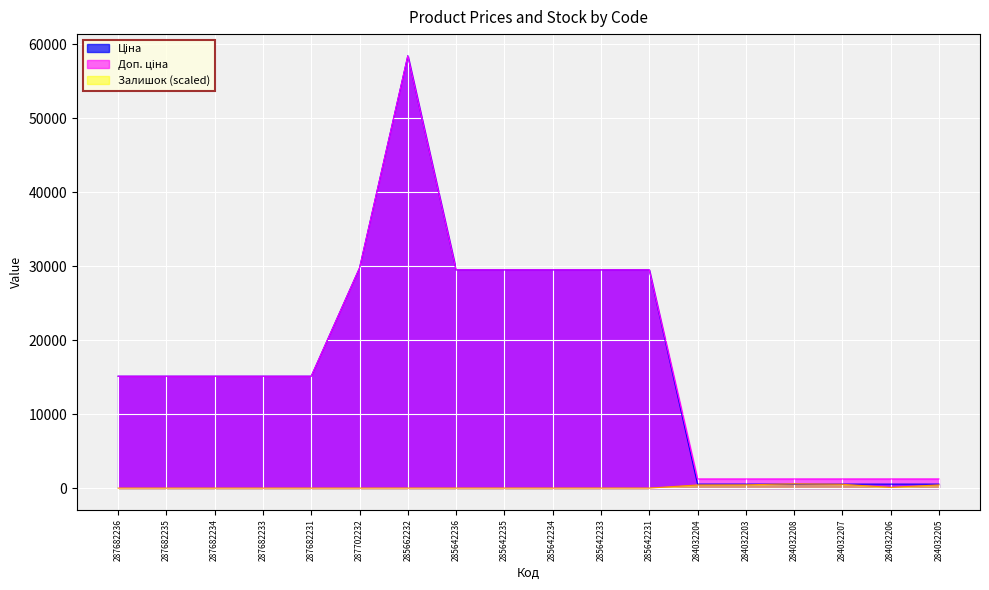

At which label is Залишок closest to 292?

284032204